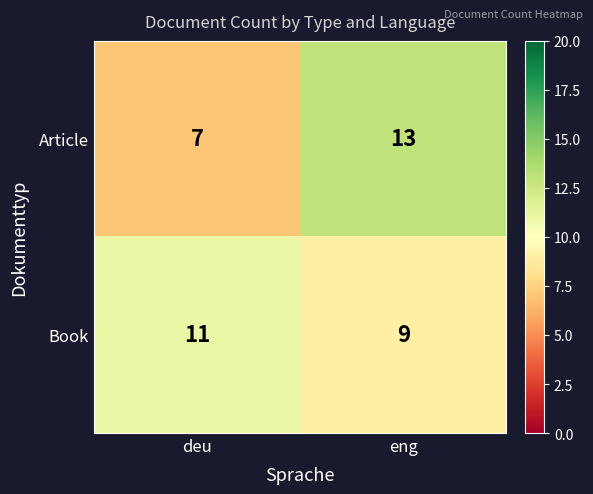

Reading left to right, what are all the values shown in this chart?

Article: deu=7	eng=13
Book: deu=11	eng=9